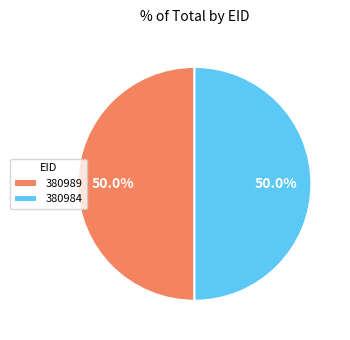

What portion of the pie excludes 380989?

50.0%